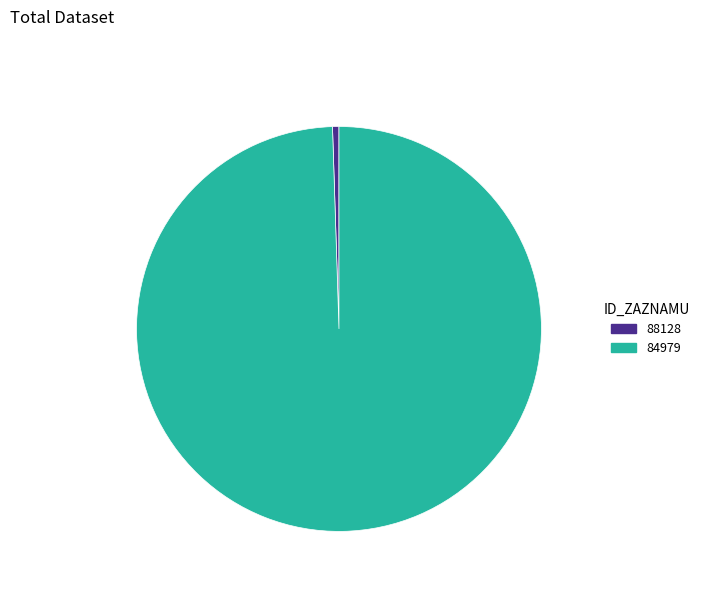

Is the sum of 88128 and 84979 greater than half?

Yes